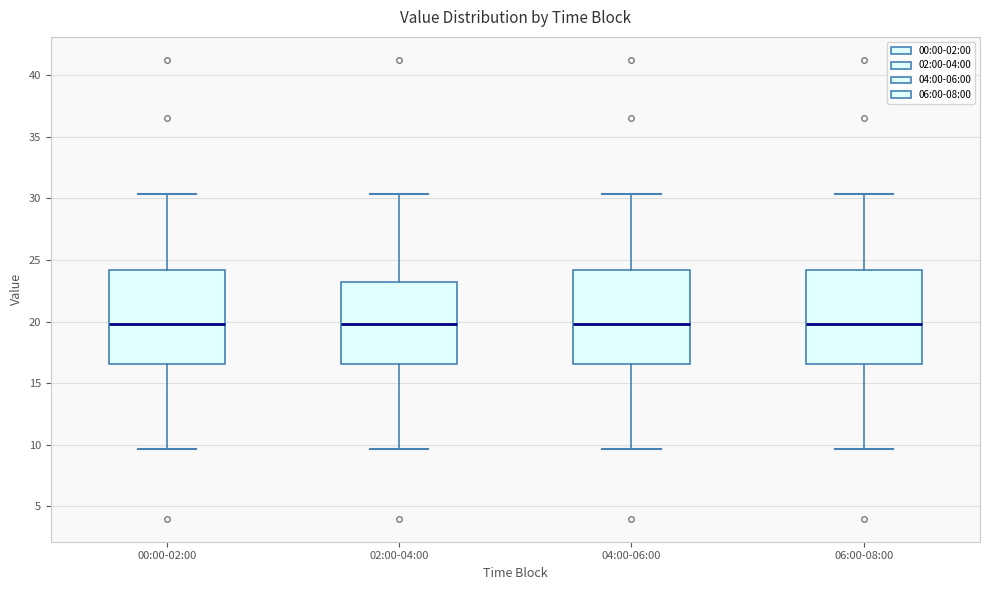

Where does the median line of the box for 02:00-04:00 sit on the y-axis? The values are not printed on the chart, so give them approximately, as read against the axis.

20.0